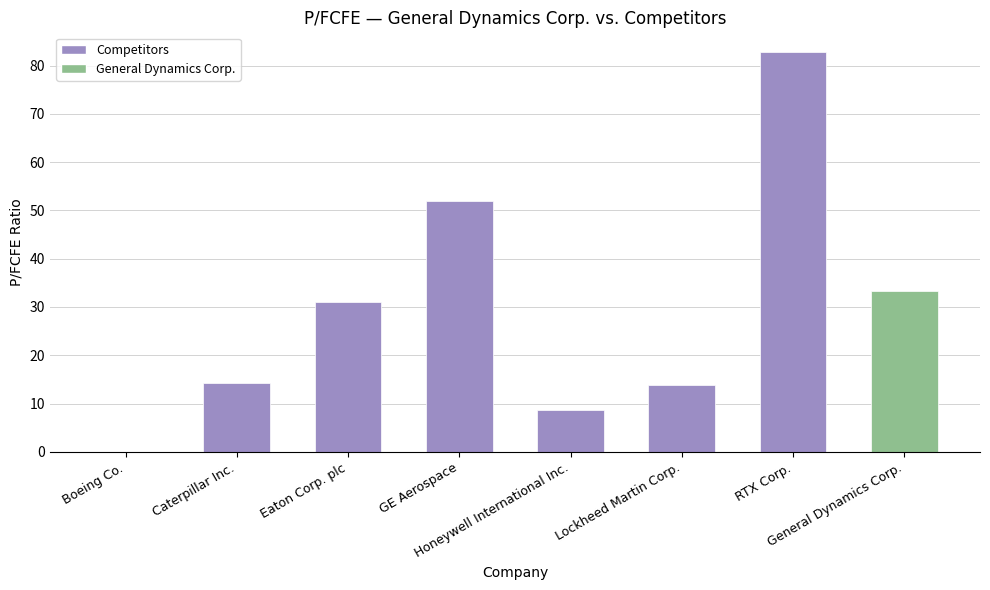

What is the maximum value shown in the chart?

82.7